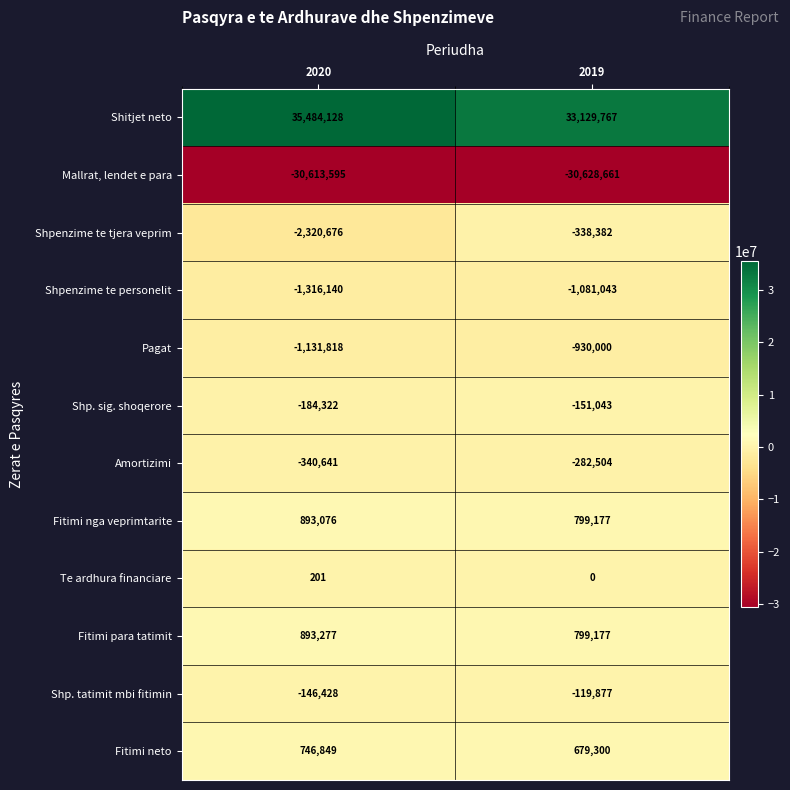

Reading left to right, transcribe all the data shown in this chart.

Shitjet neto: 35484128	33129767
Mallrat, lendet e para: -30613595	-30628661
Shpenzime te tjera veprim: -2320676	-338382
Shpenzime te personelit: -1316140	-1081043
Pagat: -1131818	-930000
Shp. sig. shoqerore: -184322	-151043
Amortizimi: -340641	-282504
Fitimi nga veprimtarite: 893076	799177
Te ardhura financiare: 201	0
Fitimi para tatimit: 893277	799177
Shp. tatimit mbi fitimin: -146428	-119877
Fitimi neto: 746849	679300